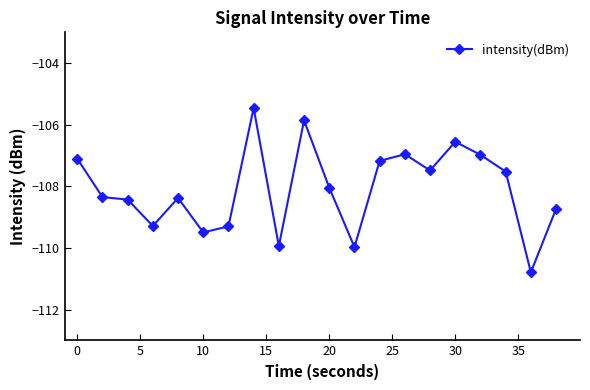

What is the difference between the second highest and minimum values?

4.9